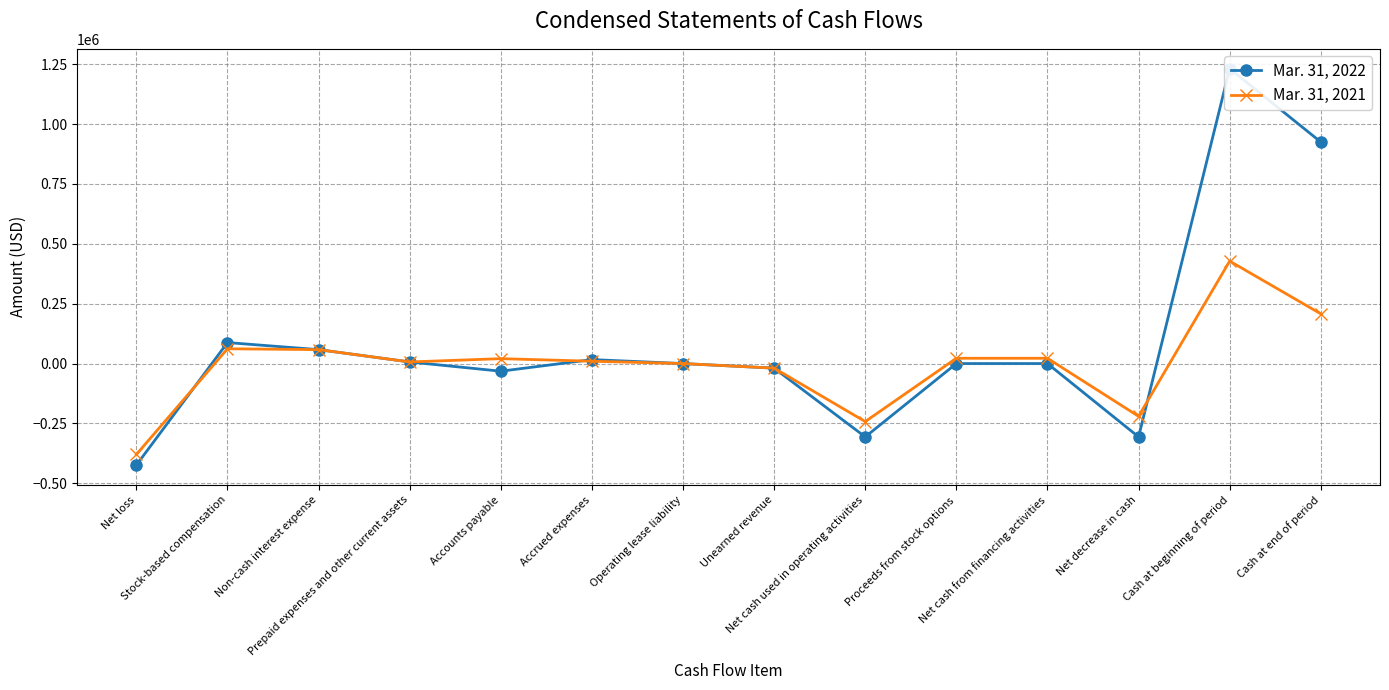

How many times do Mar. 31, 2022 and Mar. 31, 2021 cross each other?

4